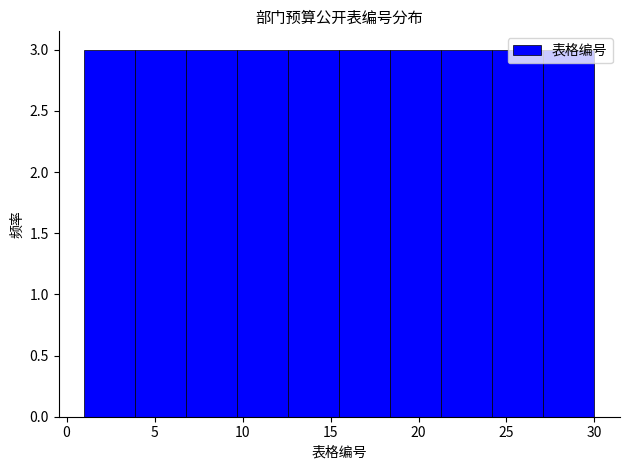

How tall is the bar that spans 9.7 to 12.6 on the x-axis? Neither the bar edges nor the heights are printed on the chart, so give them approximately, as read against the axes.

3